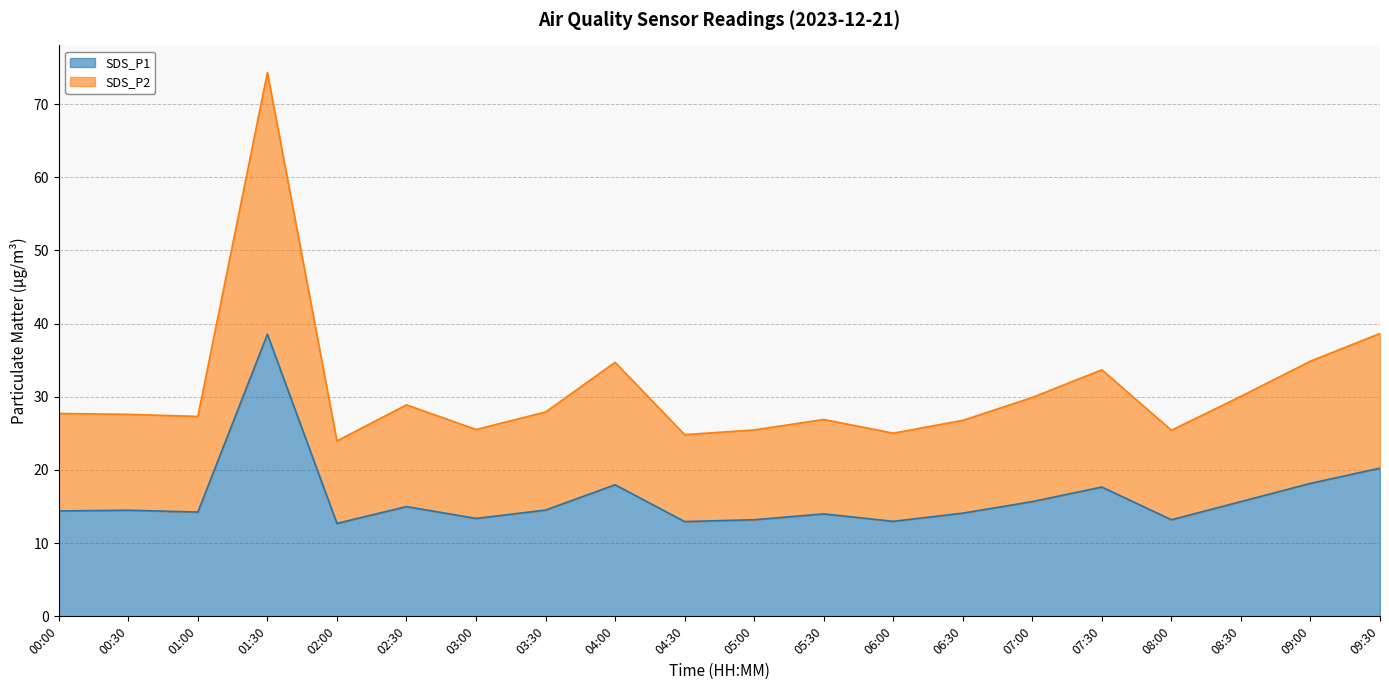

True or false: SDS_P2 and SDS_P1 intersect in this chart.

False